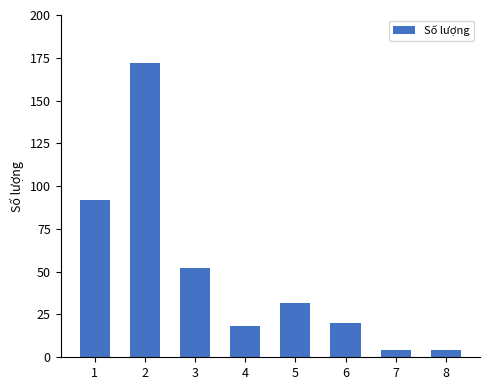

What is the difference between the maximum and minimum values?

168